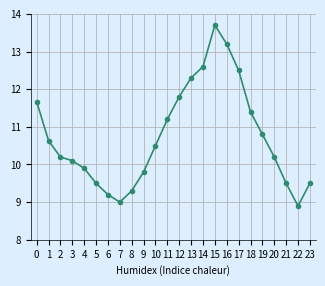

What is the ratio of the value at 0 to the value at 15?

0.9